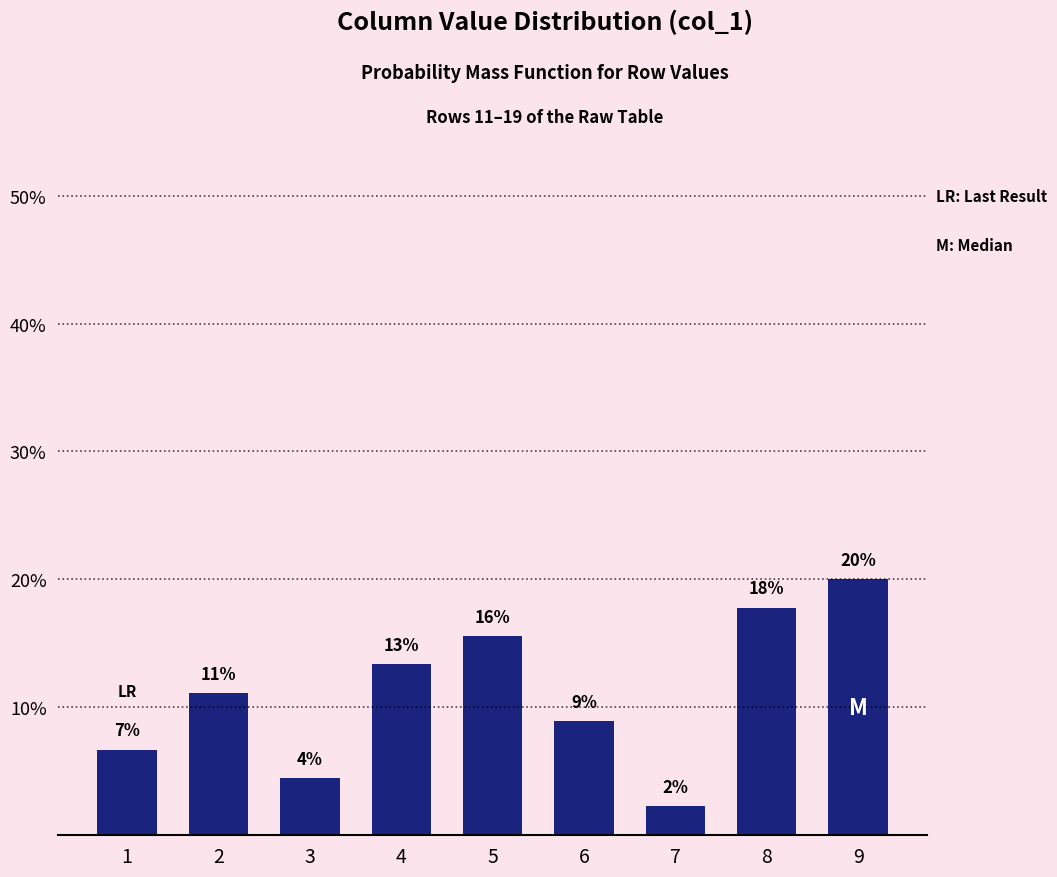

Which category has the highest value across all series?

9